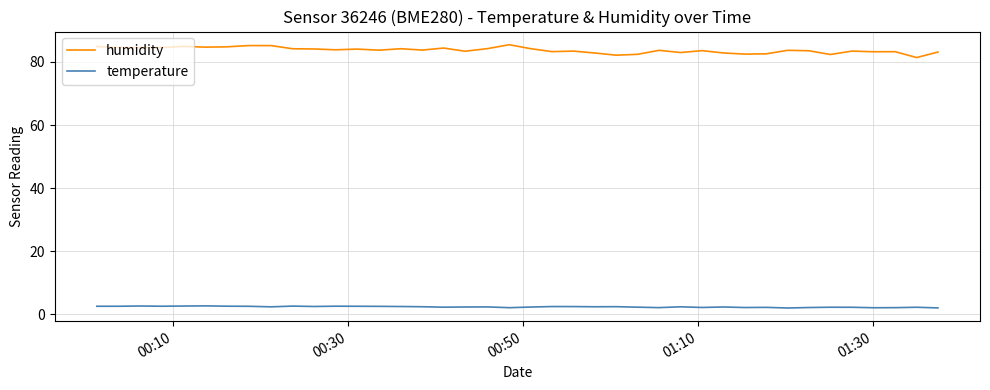

Which series has the largest total across all categories?

humidity